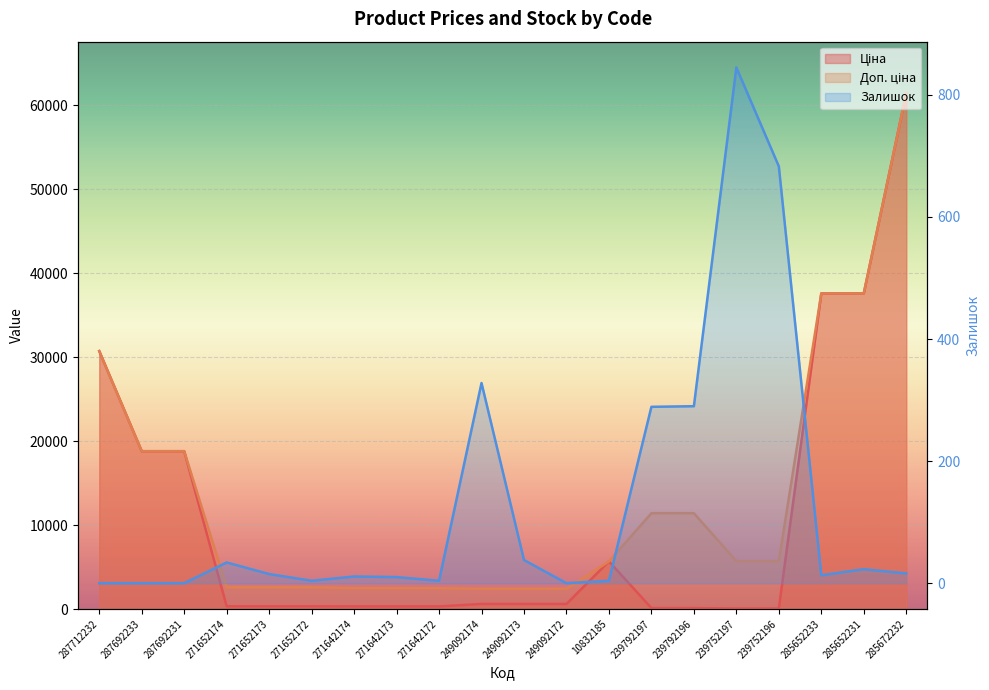

Reading left to right, extract all data points from this chart.

Ціна: 287712232=30717.1	287692233=18796.8	287692231=18796.8	271652174=324.8	271652173=324.8	271652172=324.8	271642174=310.3	271642173=310.3	271642172=310.3	249092174=603.7	249092173=603.7	249092172=603.7	10832185=5673.8	239792197=114.1	239792196=114.1	239752197=57.0	239752196=57.0	285652233=37593.6	285652231=37593.6	285672232=61434.3
Доп. ціна: 287712232=30717.1	287692233=18796.8	287692231=18796.8	271652174=2598.3	271652173=2598.3	271652172=2598.3	271642174=2482.4	271642173=2482.4	271642172=2482.4	249092174=2414.8	249092173=2414.8	249092172=2414.8	10832185=5673.8	239792197=11410.0	239792196=11410.0	239752197=5705.0	239752196=5705.0	285652233=37593.6	285652231=37593.6	285672232=61434.3
Залишок: 287712232=0.0	287692233=0.0	287692231=0.0	271652174=34.0	271652173=15.0	271652172=4.0	271642174=11.0	271642173=10.0	271642172=4.0	249092174=328.0	249092173=38.0	249092172=0.0	10832185=4.0	239792197=289.0	239792196=290.0	239752197=845.0	239752196=683.0	285652233=13.0	285652231=23.0	285672232=16.0